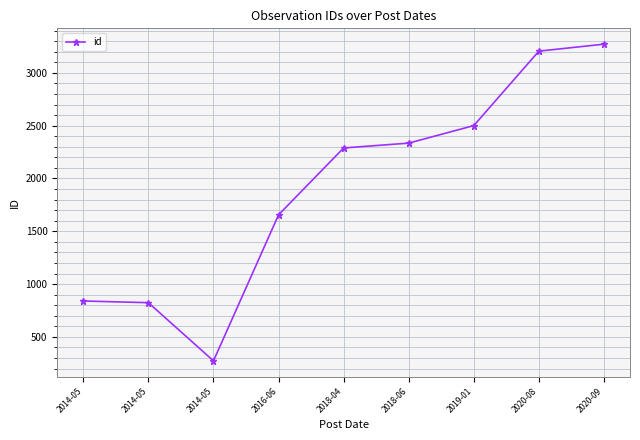

Is it true that the value at 2018-04 is 2289?

True